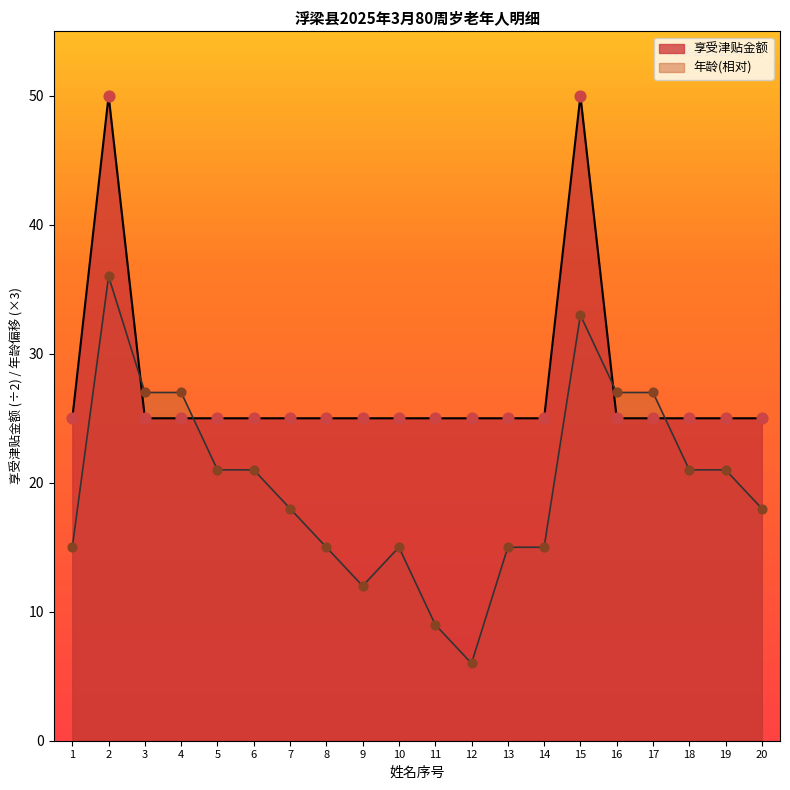

At how many categories does at least one series exceed 29?

2